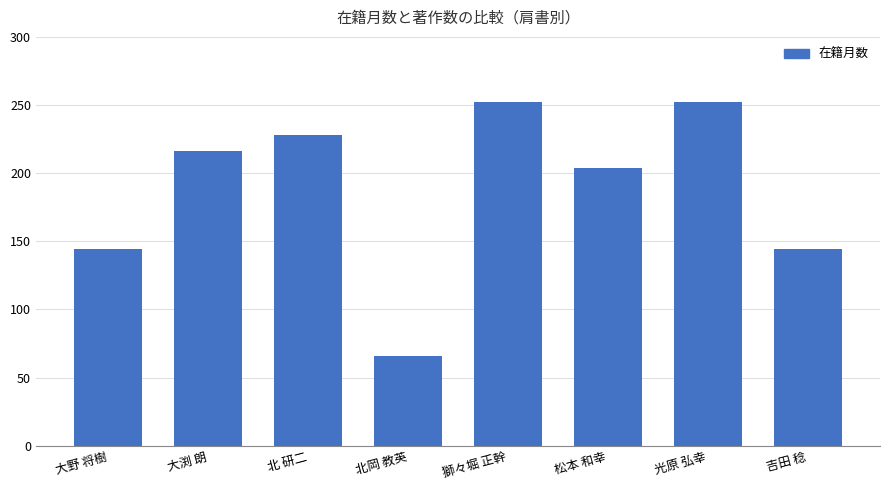

True or false: the data shows 228 at 北 研二.

True